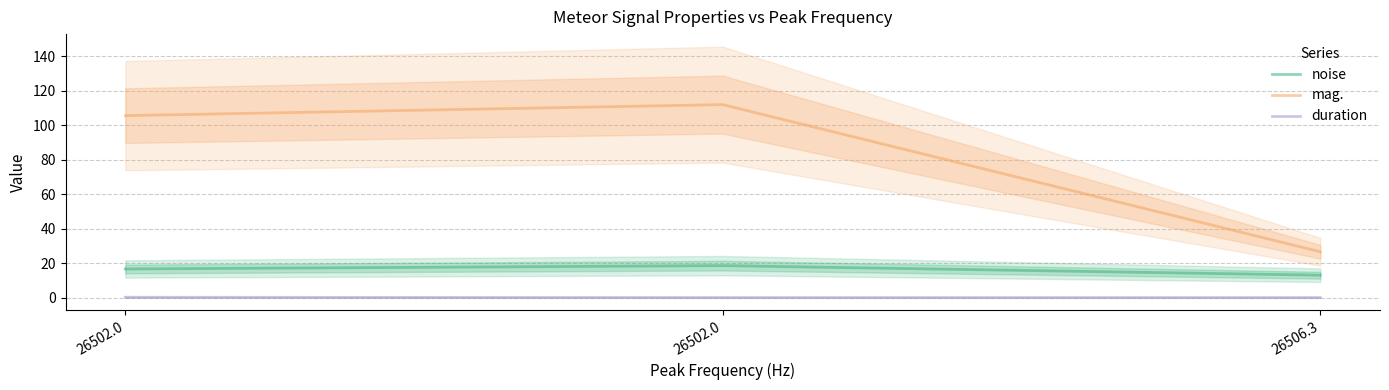

How many values in the mag. series are below 105?

1